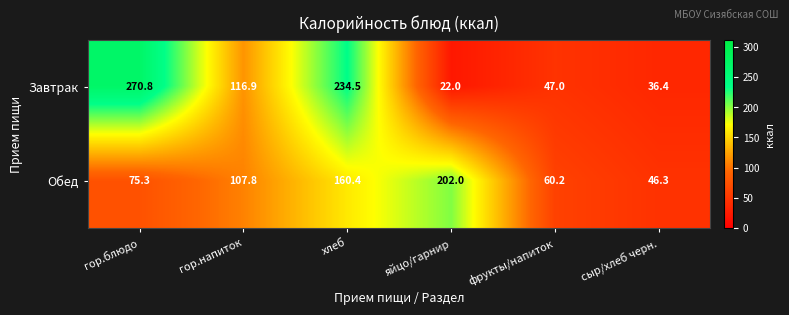

Which series changed the most between фрукты/напиток and сыр/хлеб черн.?

Обед